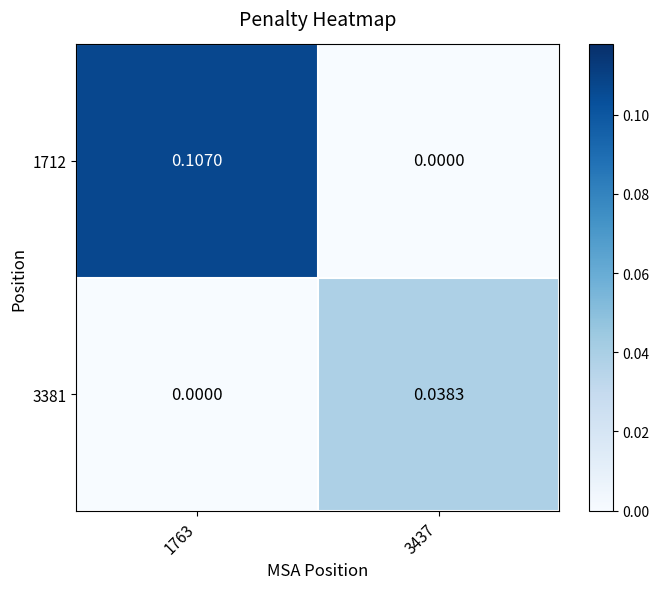

At how many categories does at least one series exceed 0?

2